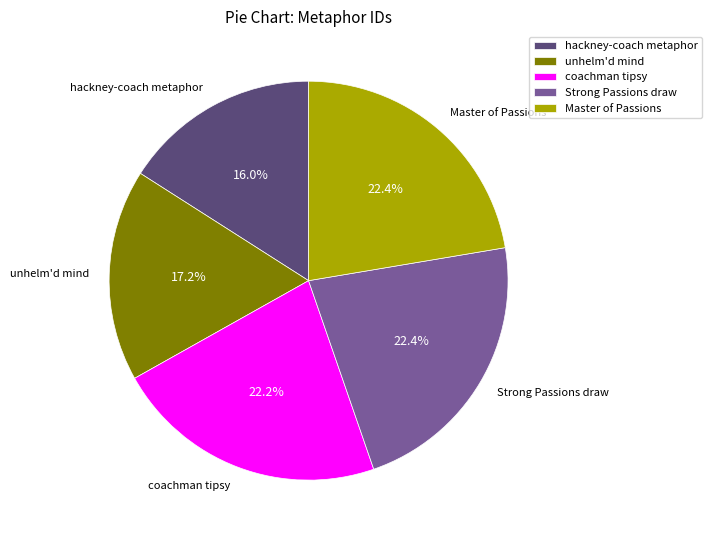

What is the ratio of the value at coachman tipsy to the value at unhelm'd mind?

1.3